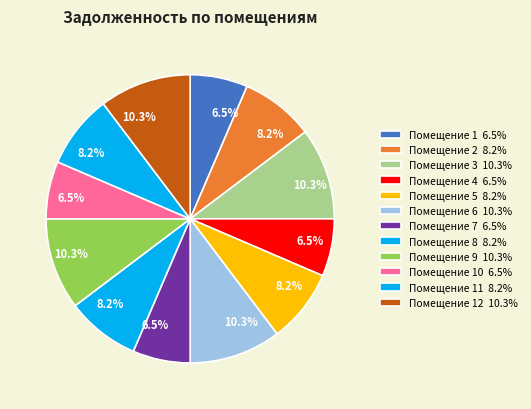

How many segments does this pie chart have?

12